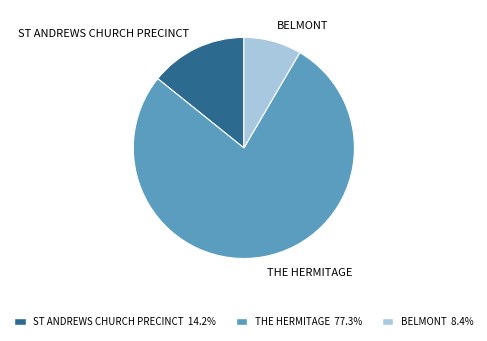

What is the smallest slice in the pie chart?

BELMONT